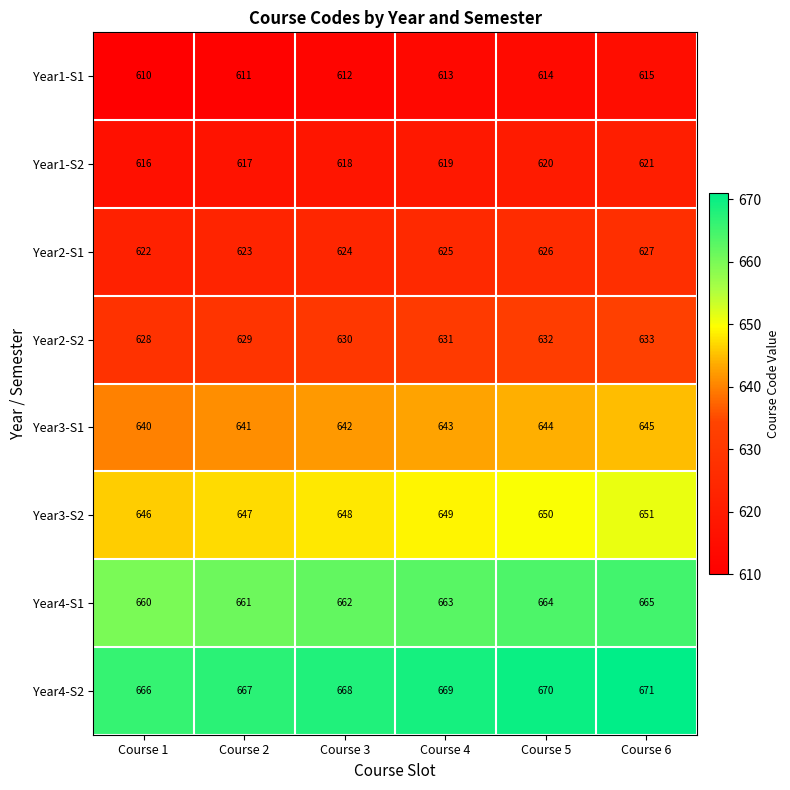

What is the total value across all series at Course 4?

5112